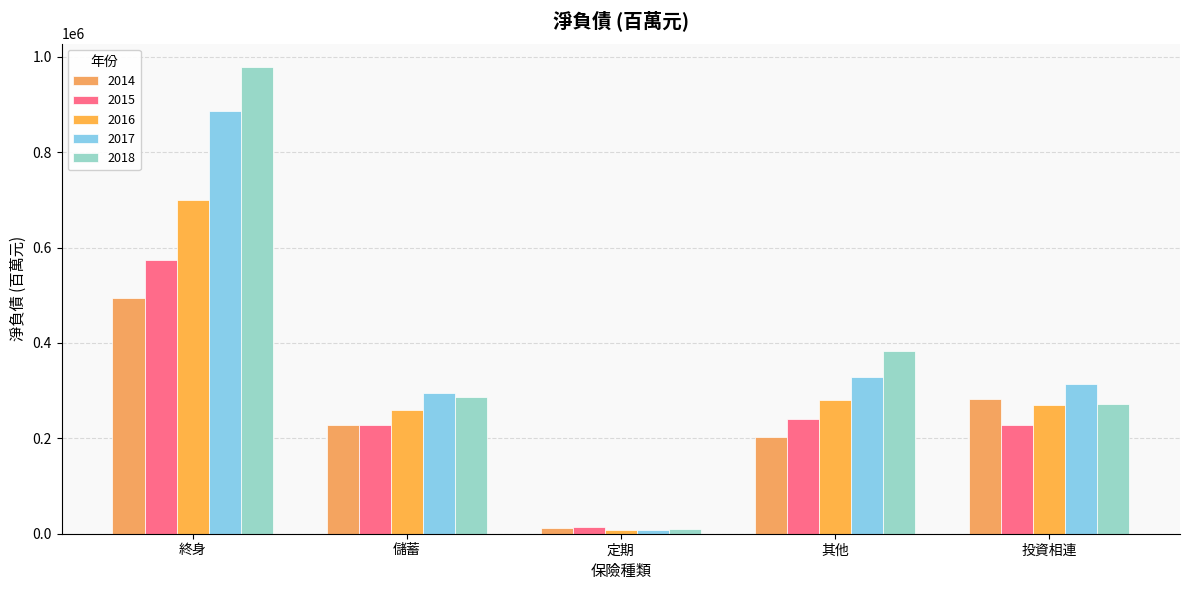

What is the difference between the 2015 values at 投資相連 and 其他?

13202.7